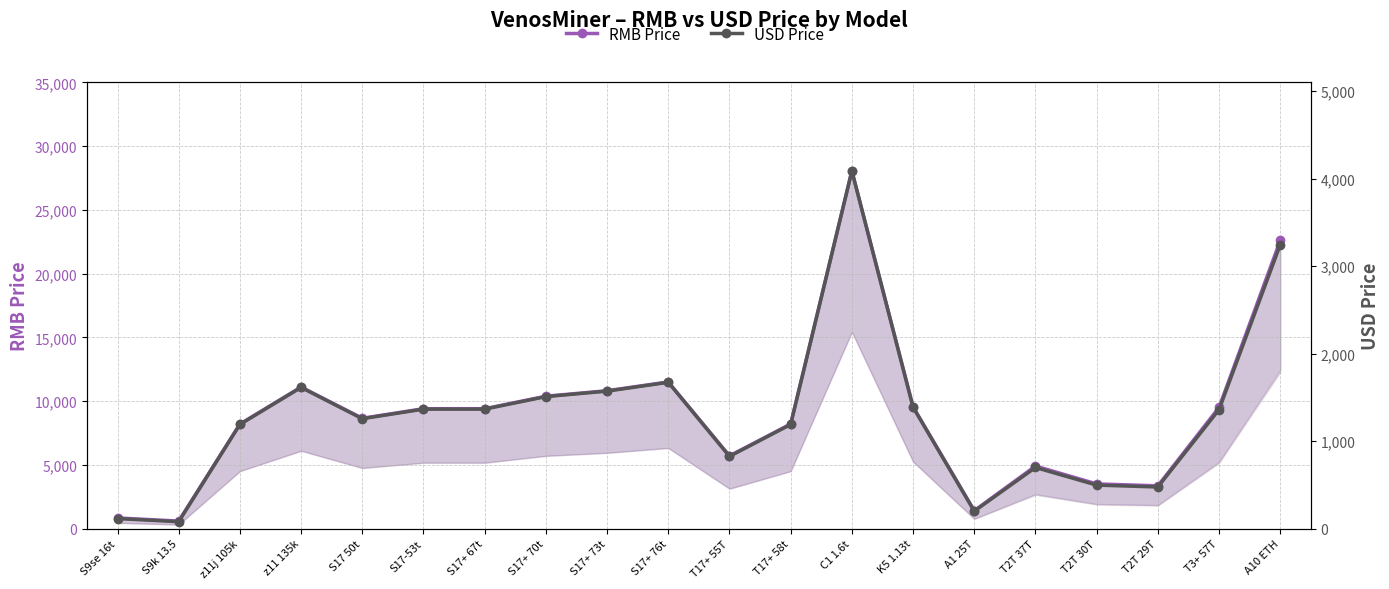

At how many categories does at least one series exceed 6751?

13